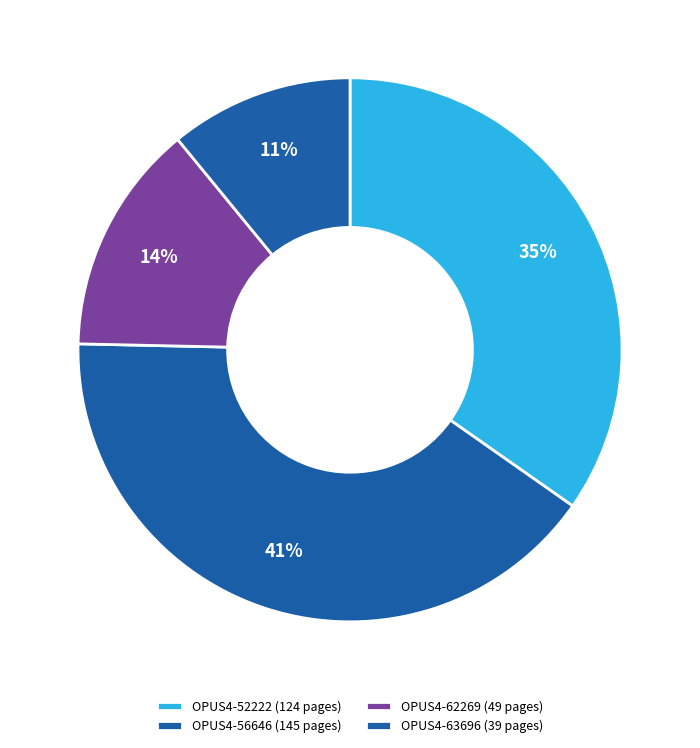

Count the number of slices in the pie.

4